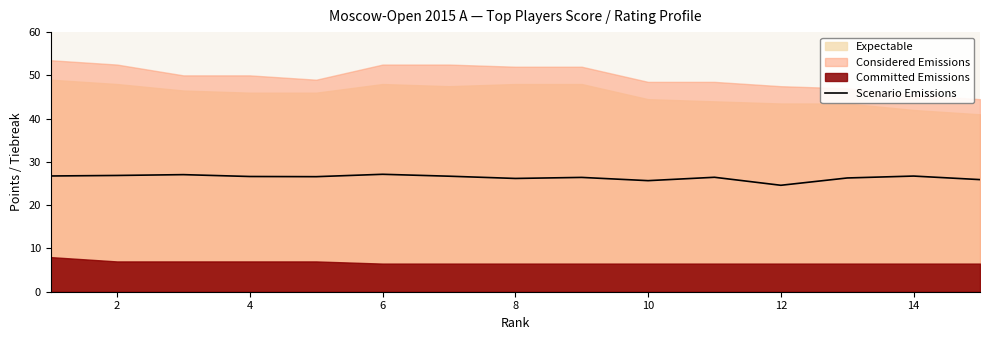

True or false: Scenario Emissions has a value of 38.6 at 10.

False